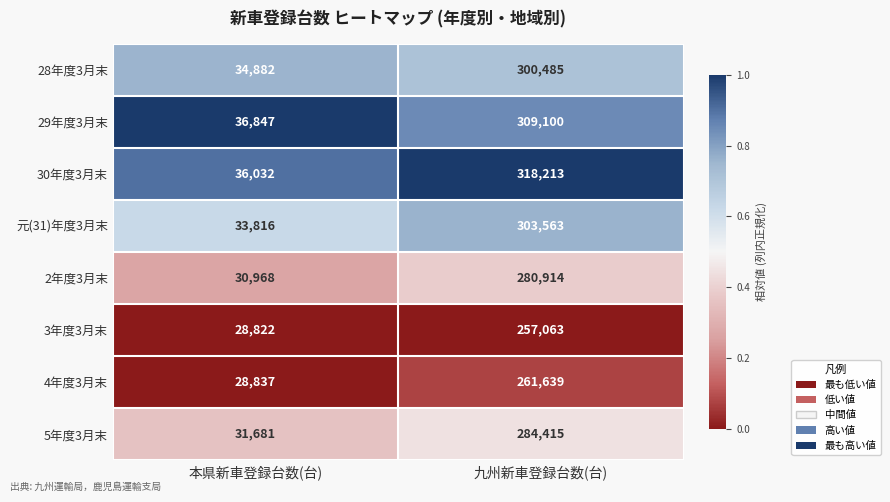

What is the difference between the maximum and minimum values in the 4年度3月末 series?

232802